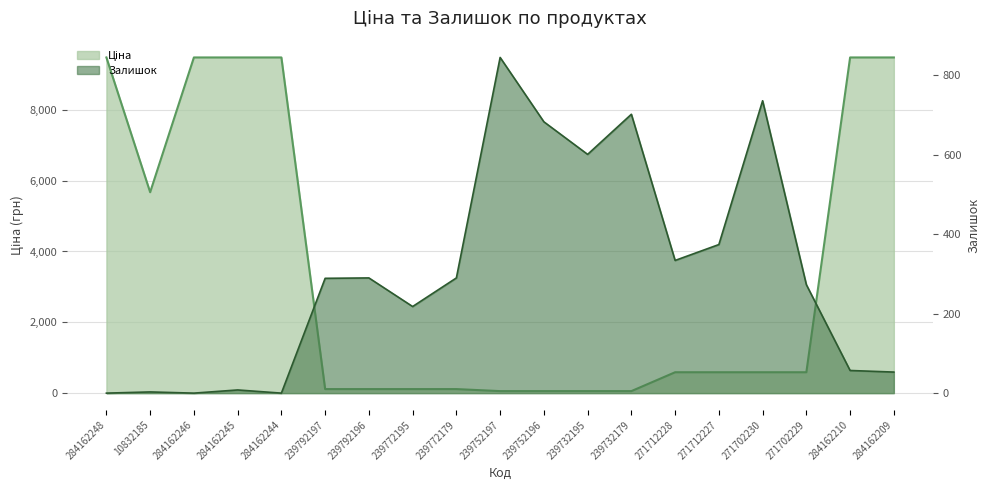

Where is Ціна nearest to the value 4768?

10832185